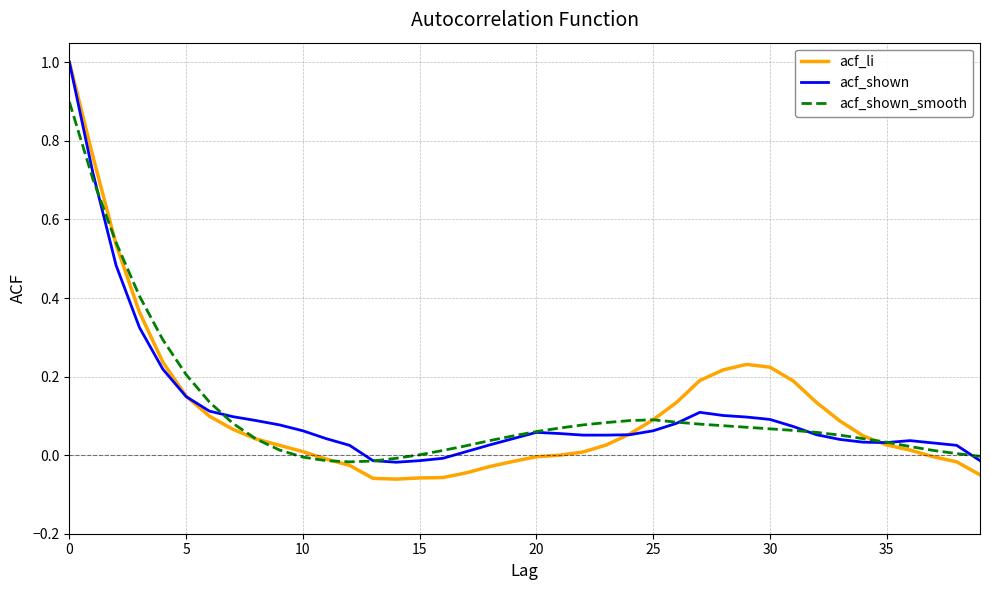

What is the maximum value for acf_shown?

1.0